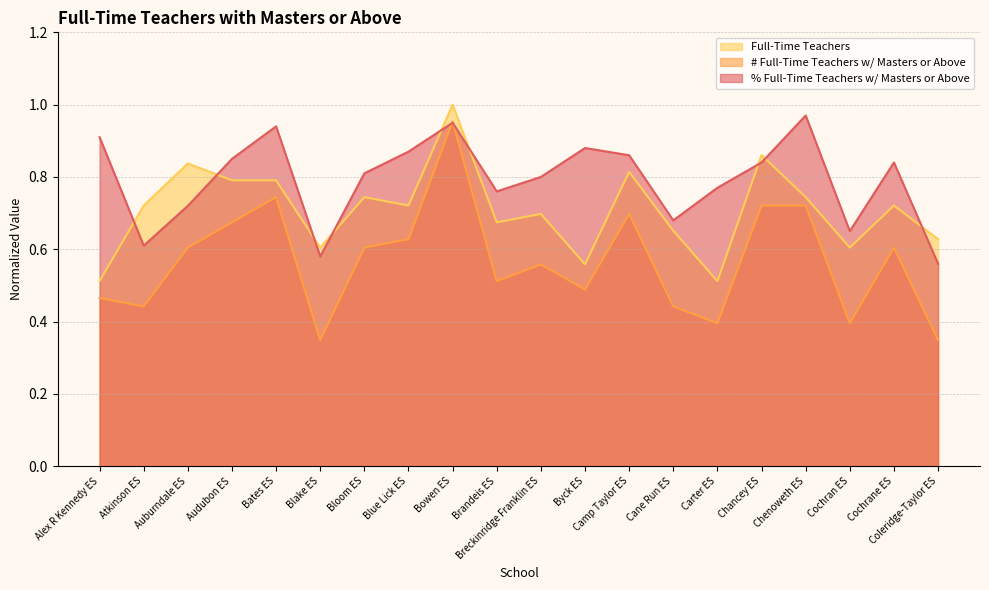

What position from the left is Byck ES?

12